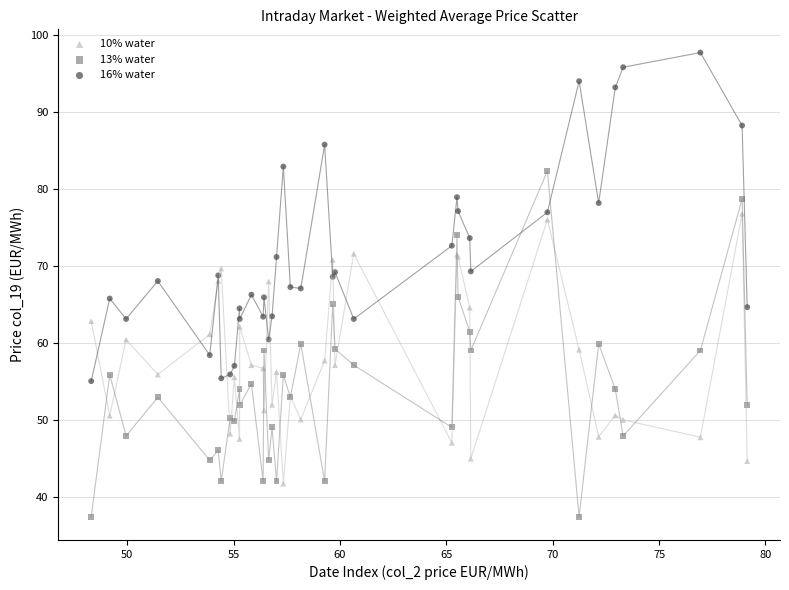

Which series has the largest Y range (max minus min)?

13% water